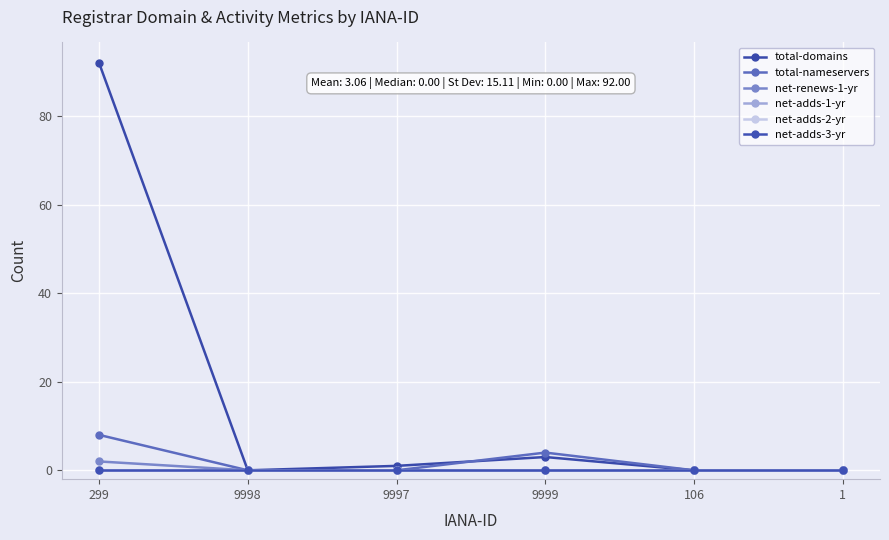

Is this an area chart (filled region under the line)?

No